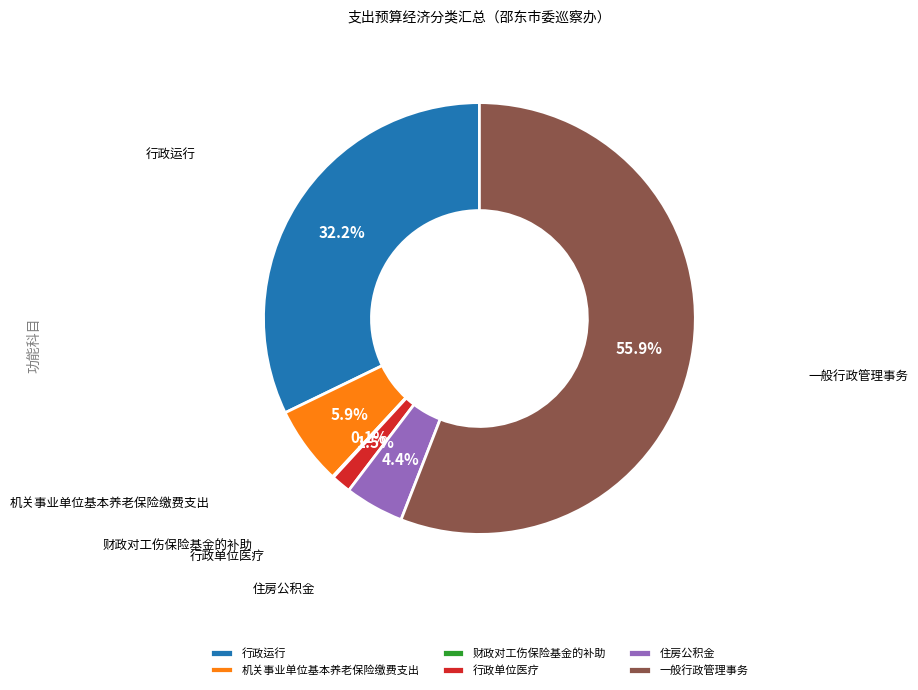

Which category has the biggest portion of the pie?

一般行政管理事务